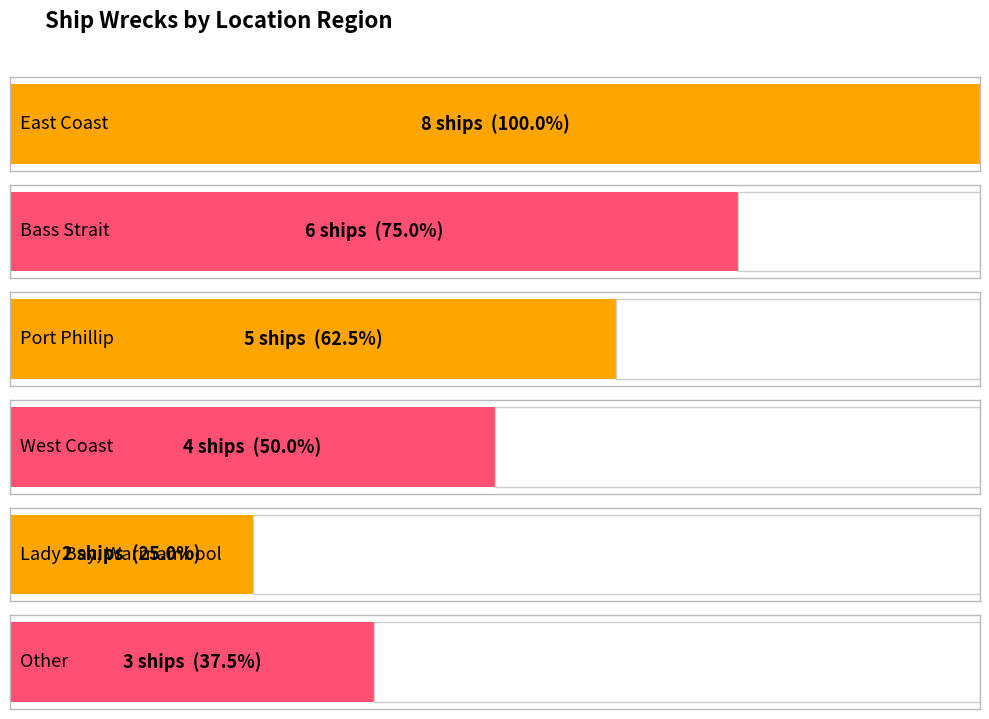

Which category has the lowest value across all series?

Lady Bay, Warrnambool